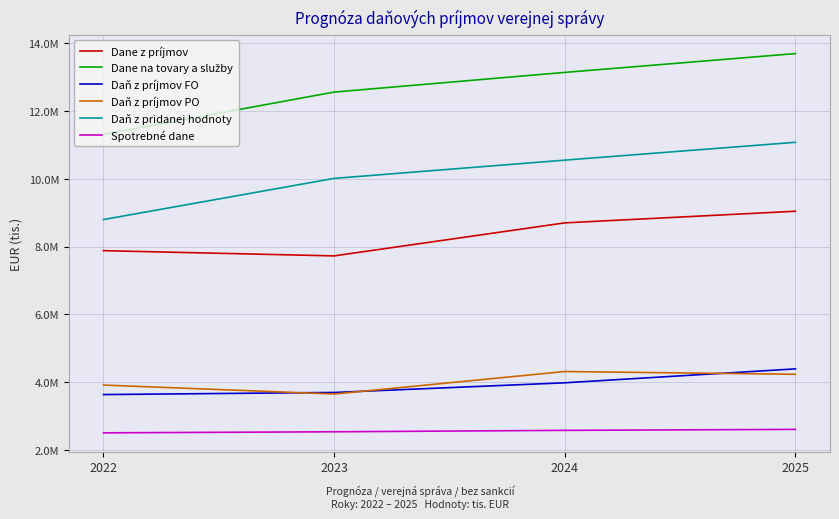

Is this an area chart (filled region under the line)?

No